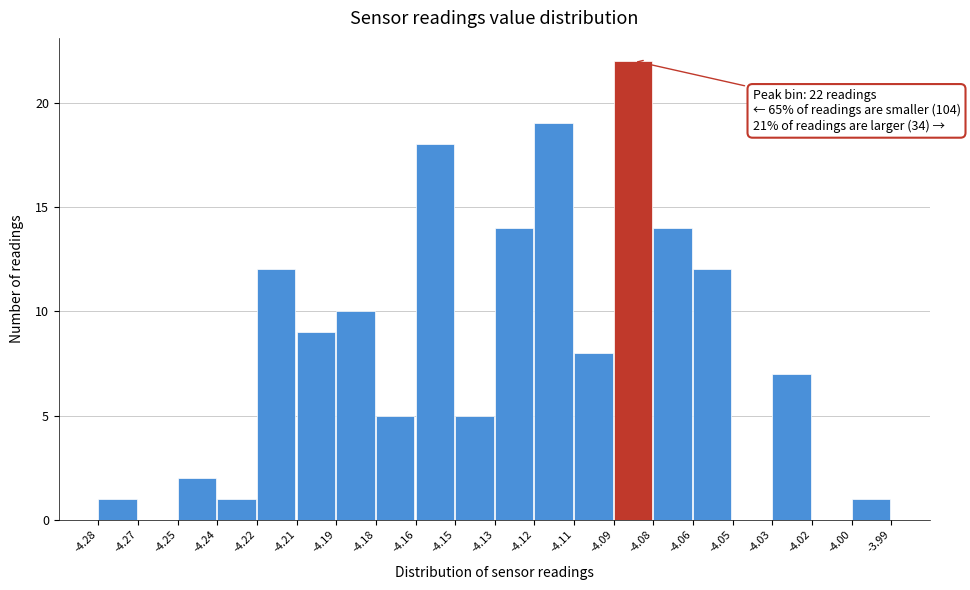

Reading left to right, list all the values displayed in this chart.

-4.28=1	-4.27=0	-4.25=2	-4.24=1	-4.22=12	-4.21=9	-4.19=10	-4.18=5	-4.16=18	-4.15=5	-4.13=14	-4.12=19	-4.11=8	-4.09=22	-4.08=14	-4.06=12	-4.05=0	-4.03=7	-4.02=0	-4.00=1